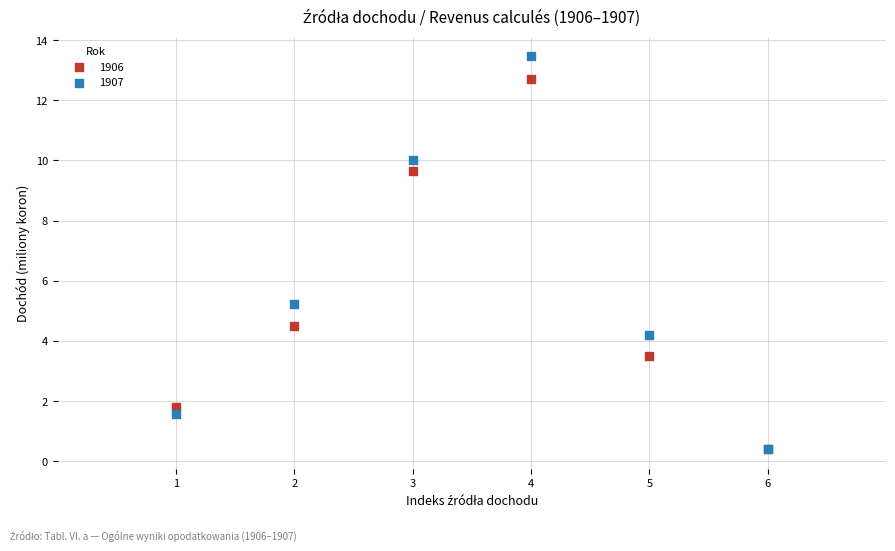

In the 1907 series, what Y value is closest to 6?

5.2